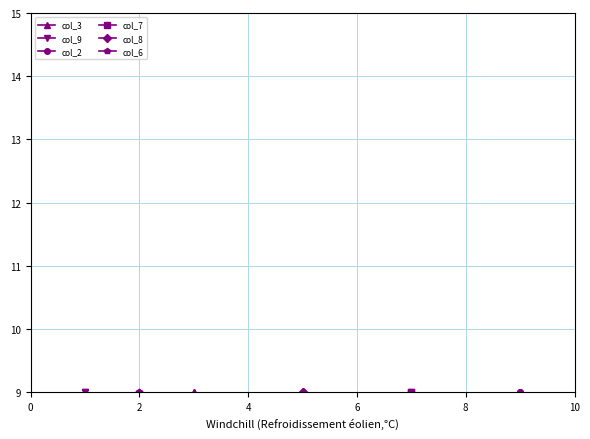

How many interior local peaks does the col_6 series have?

3